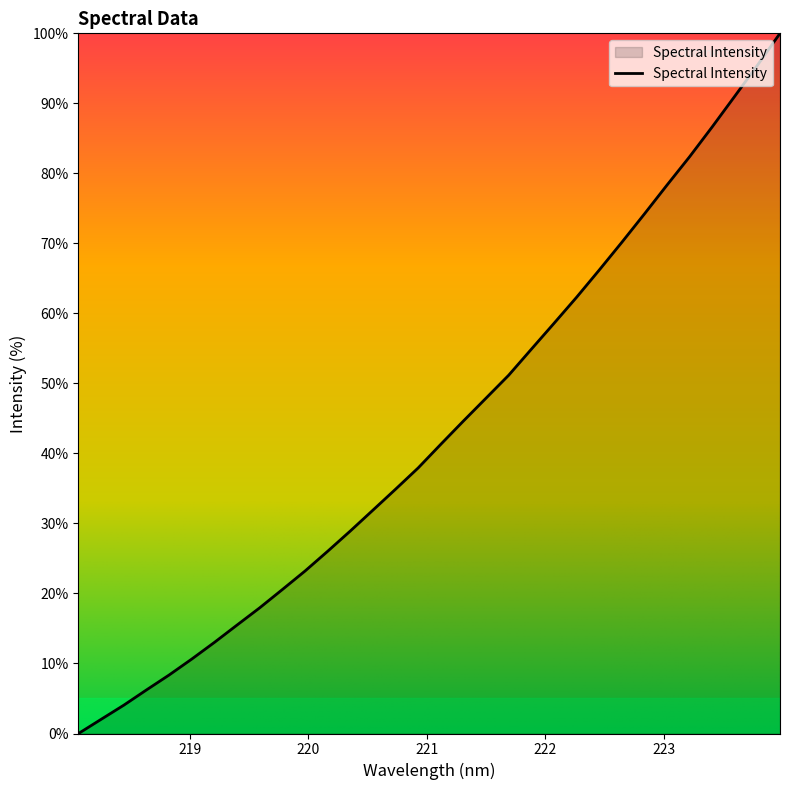

How many lines are shown in the chart?

1